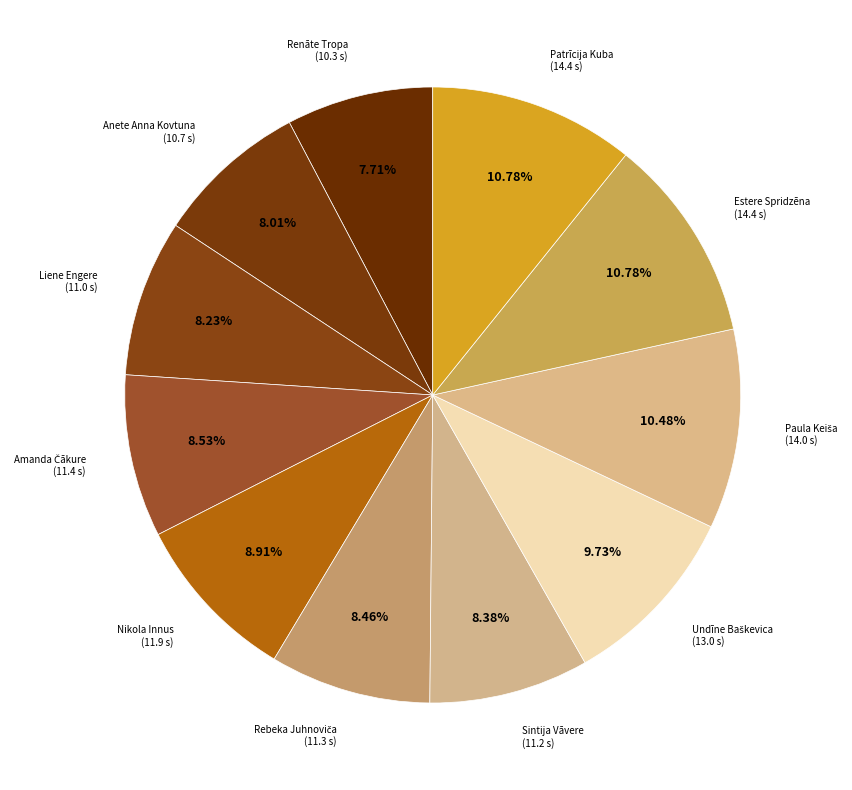

Is there any slice that represents more than half of the pie?

No